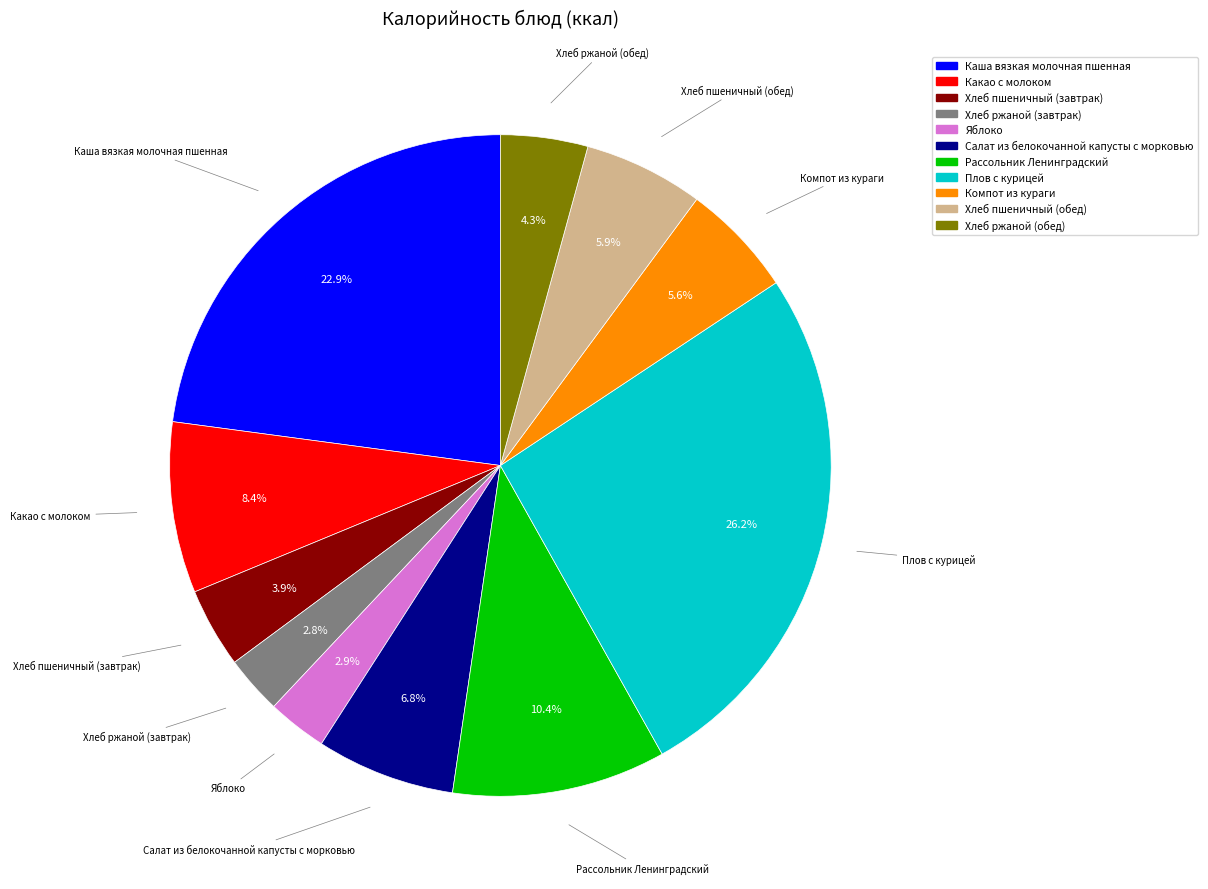

To the nearest percent, what is the combined percentage of Компот из кураги and Каша вязкая молочная пшенная?

28%